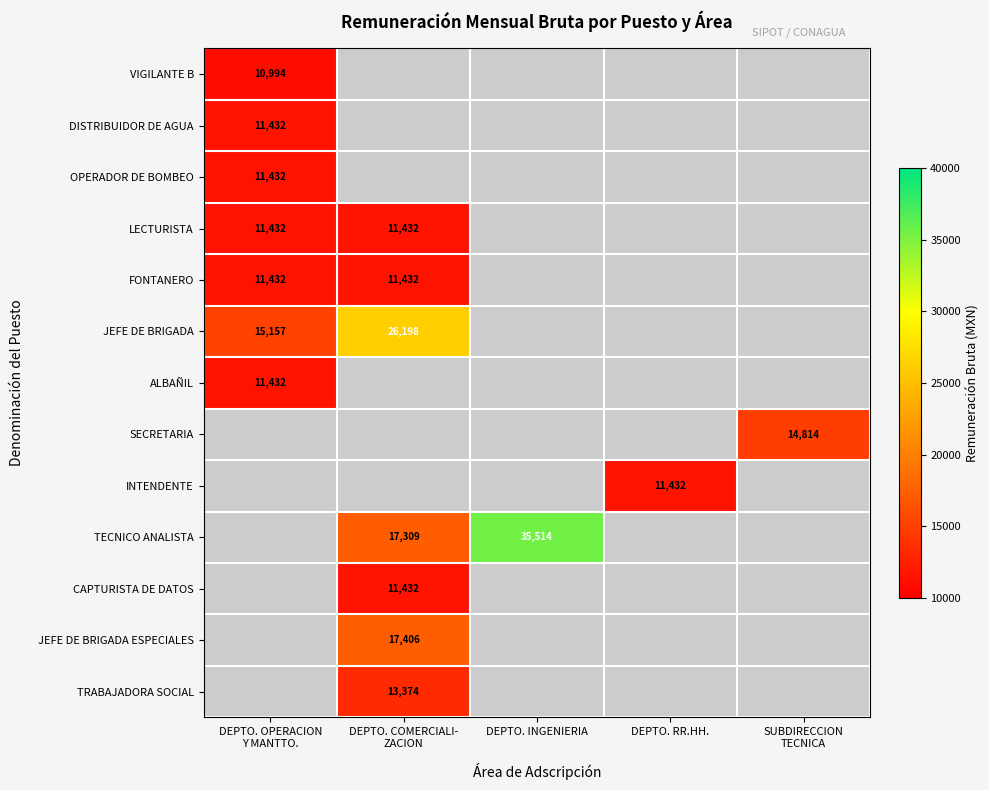

What value does the CAPTURISTA DE DATOS series have at DEPTO. COMERCIALI- ZACION?

11432.5